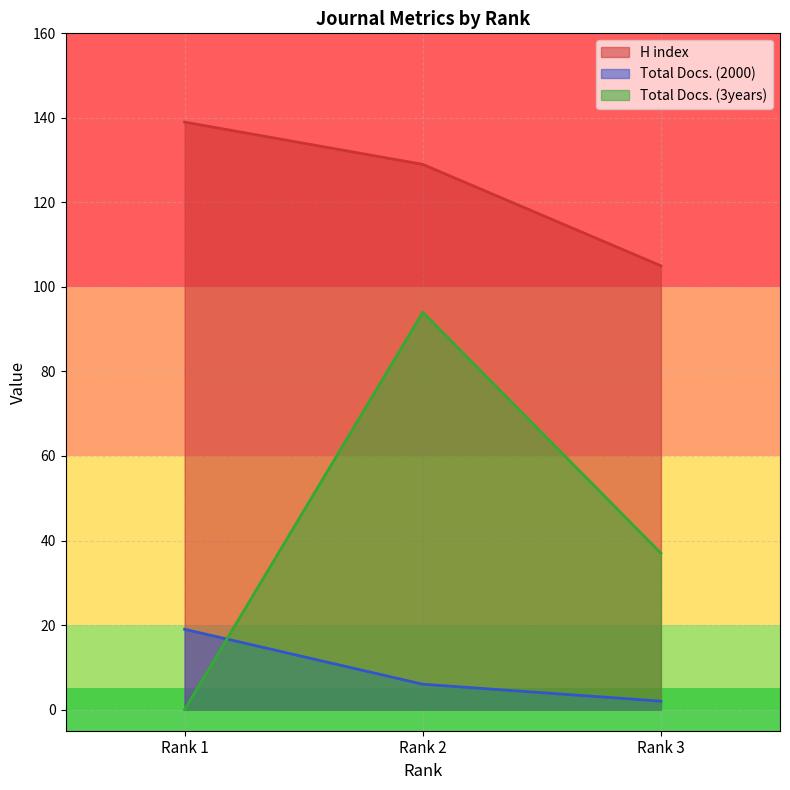

The value of Total Docs. (3years) at Rank 3 is 26. True or false?

False